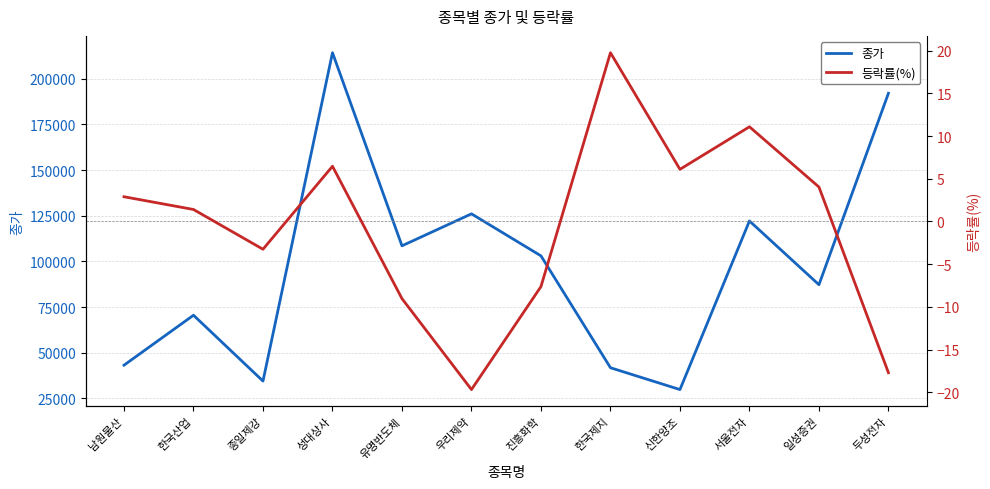

The 등락률(%) series shows 1.3 at 일성증권. True or false?

False